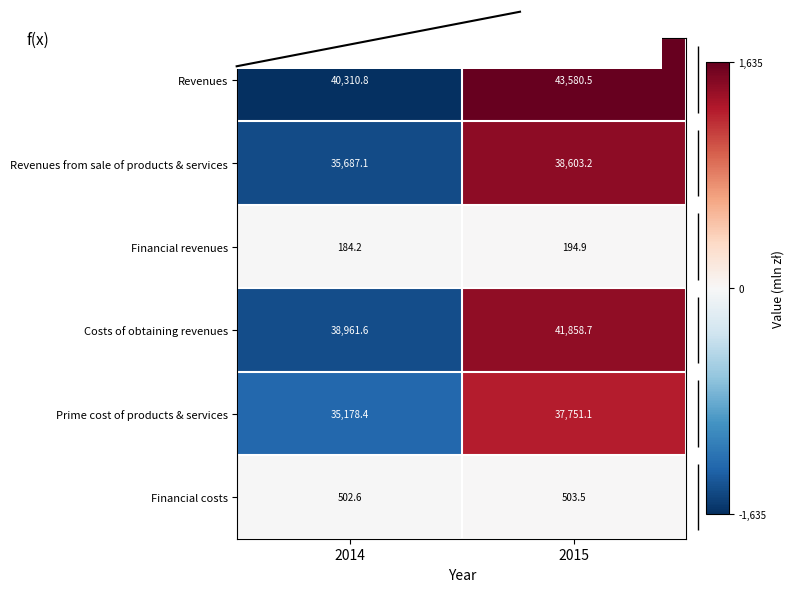

How many values in the Financial costs series are below 503?

1